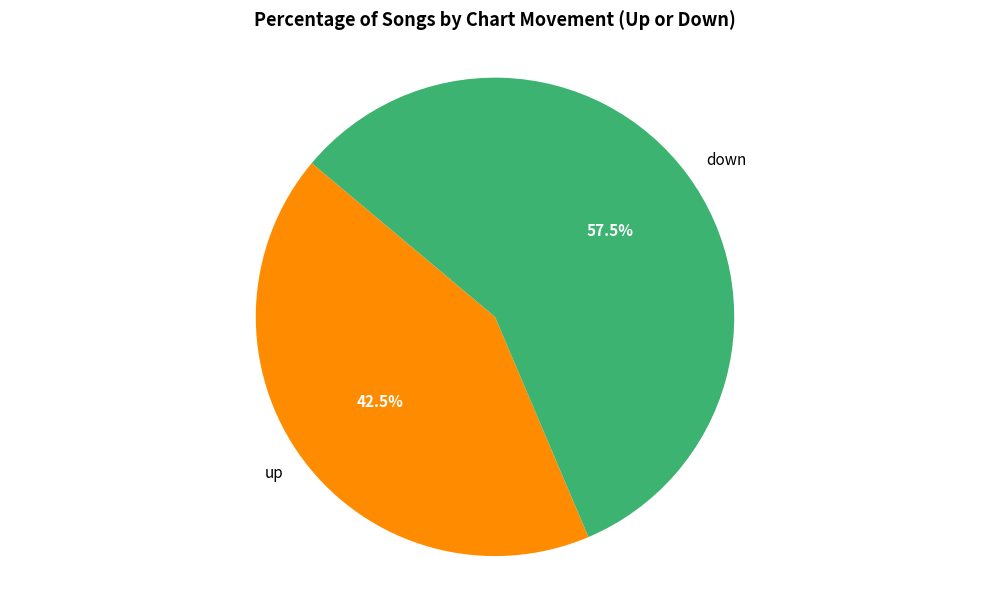

What is the smallest slice in the pie chart?

up